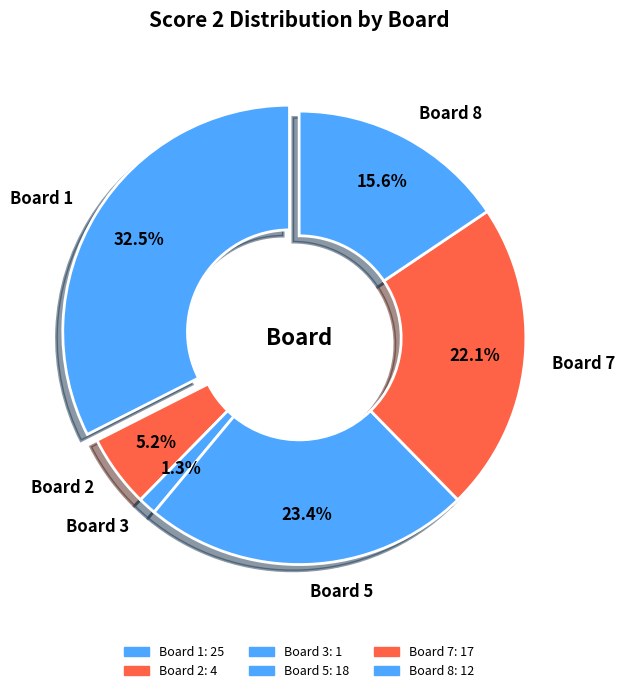

Does any single category account for the majority?

No